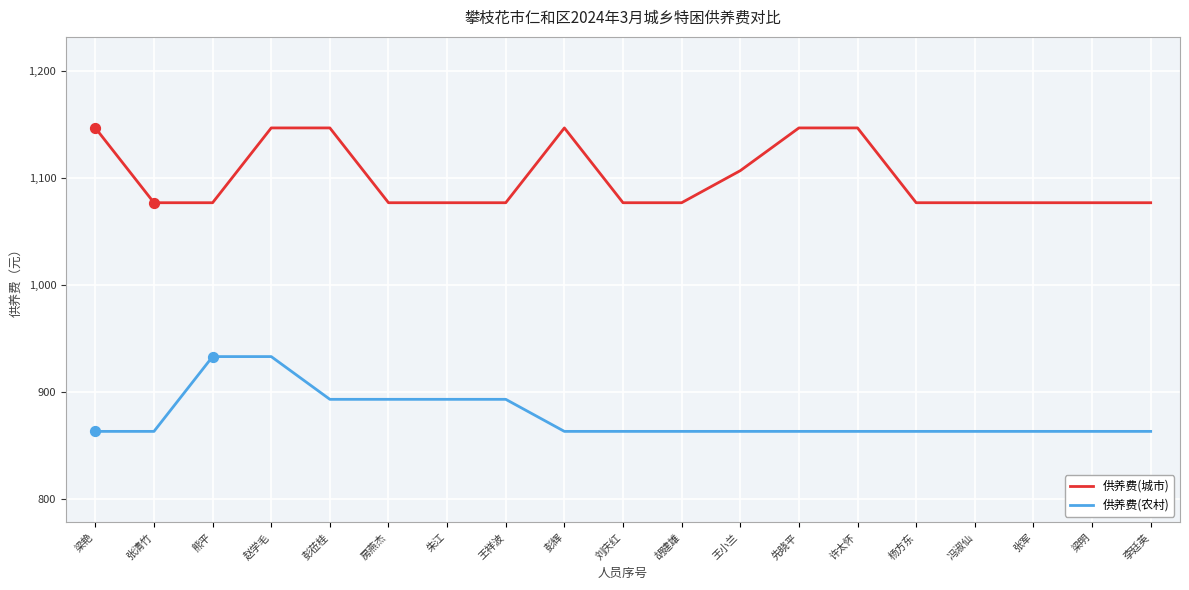

What are all the series names shown in the legend?

供养费(城市), 供养费(农村)